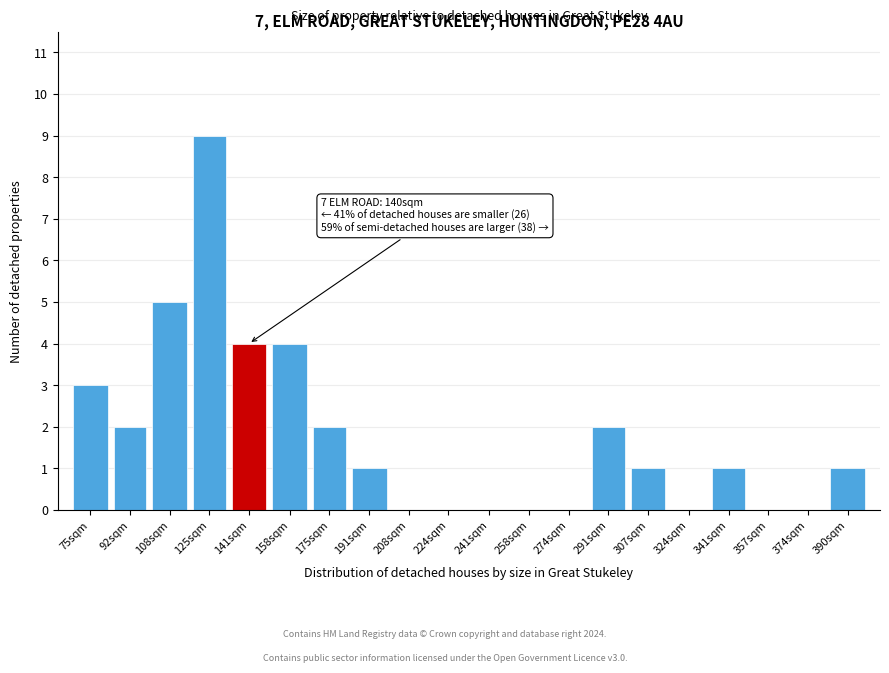

Reading left to right, transcribe all the data shown in this chart.

75sqm=3	92sqm=2	108sqm=5	125sqm=9	141sqm=4	158sqm=4	175sqm=2	191sqm=1	208sqm=0	224sqm=0	241sqm=0	258sqm=0	274sqm=0	291sqm=2	307sqm=1	324sqm=0	341sqm=1	357sqm=0	374sqm=0	390sqm=1